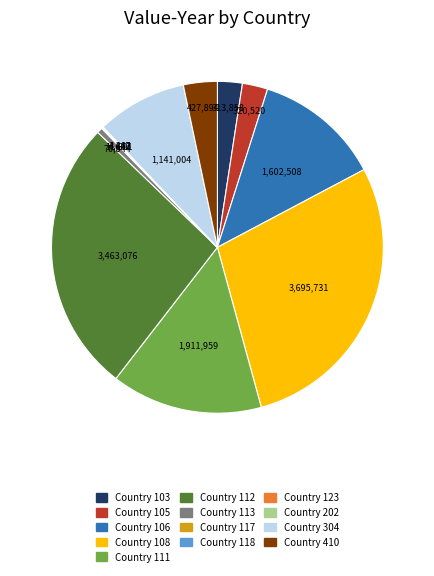

Is Country 410 the majority of the pie?

No